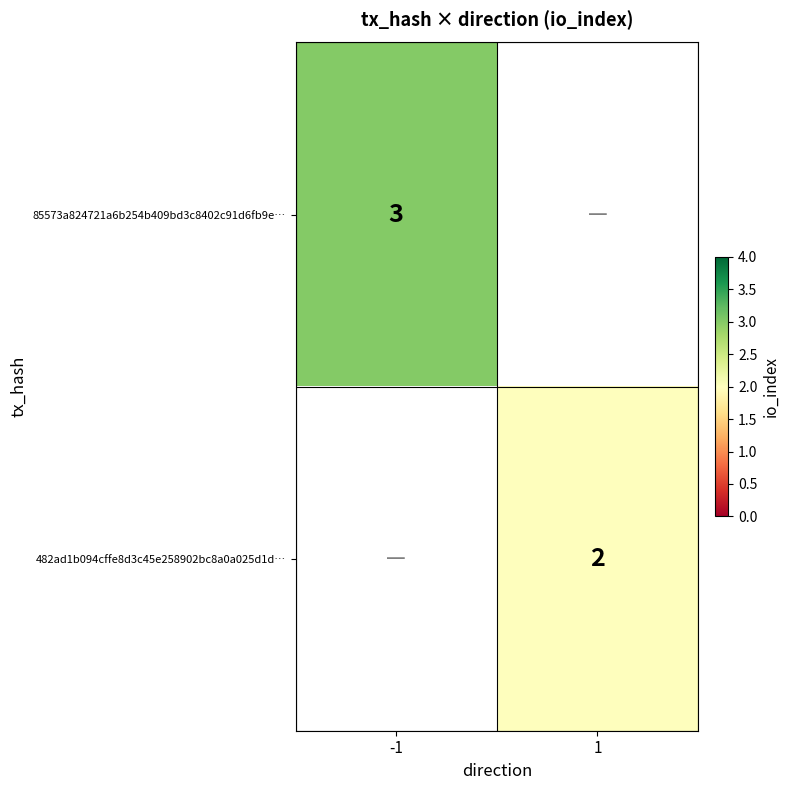

True or false: 482ad1b094cffe8d3c45e258902bc8a0a025d1d… has a value of 1 at 1.

False